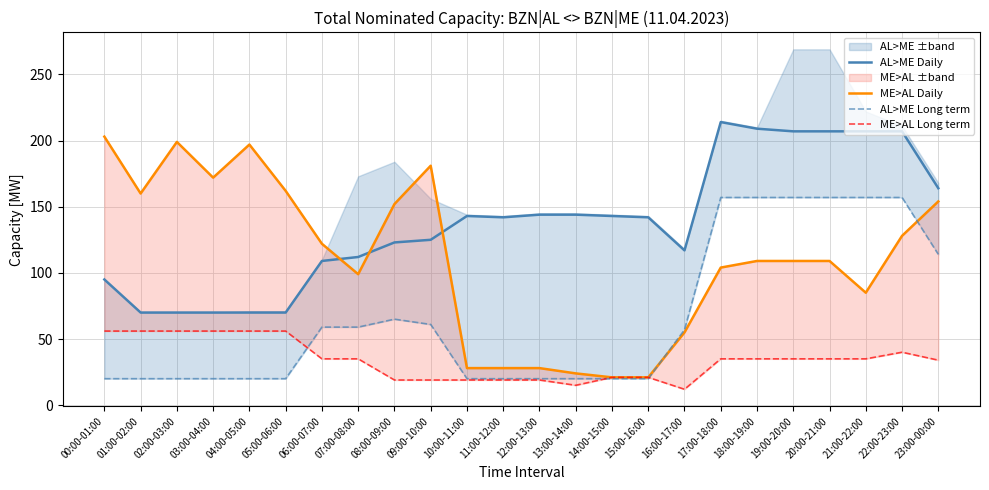

At how many categories does at least one series exceed 176?

10